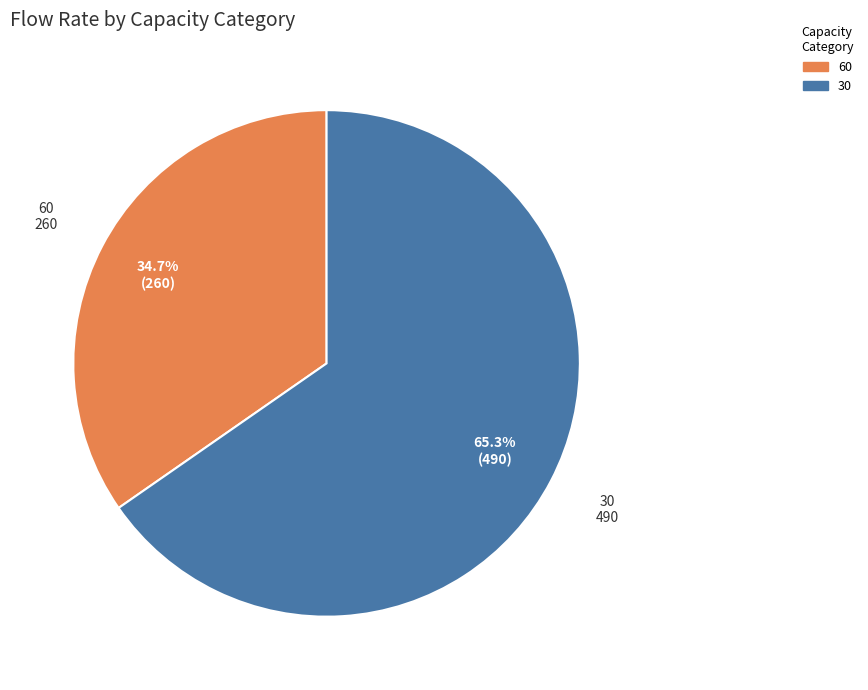

Which category has the smallest portion of the pie?

60